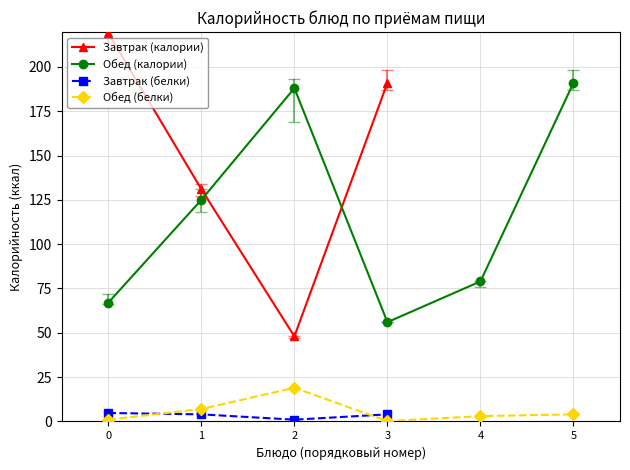

True or false: Завтрак (белки) has a value of 0.4 at 2.

False